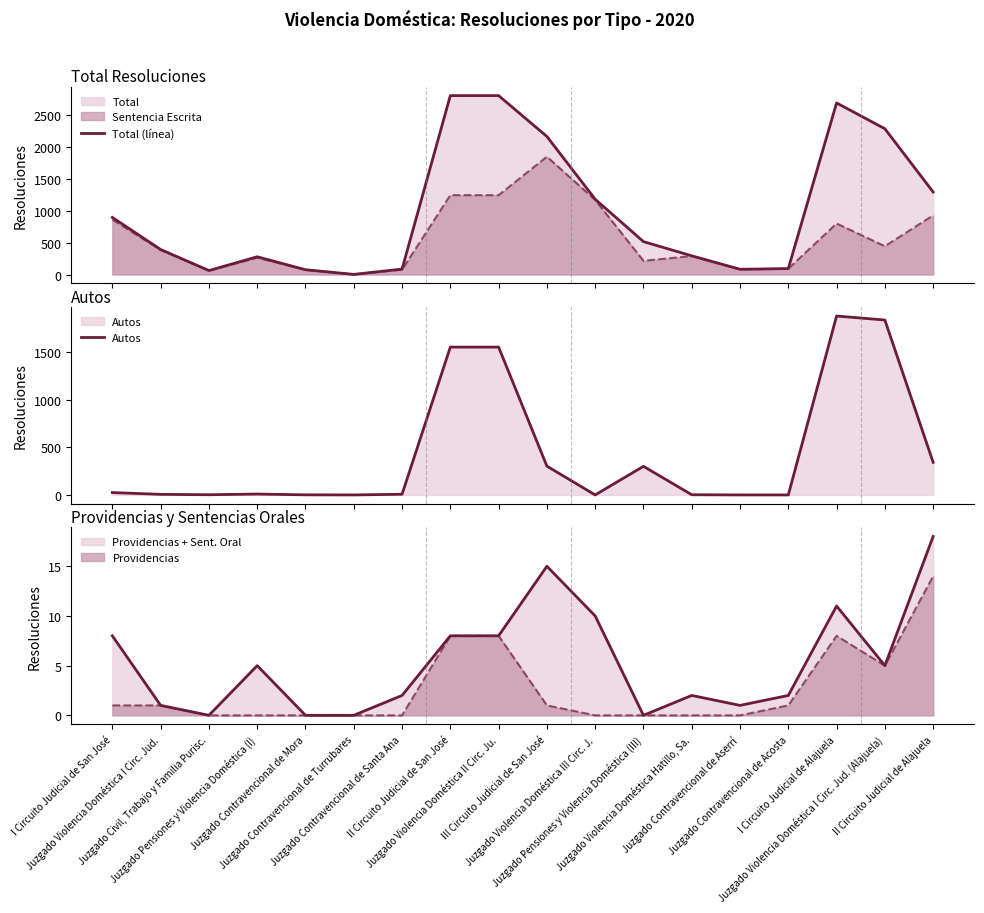

True or false: Total (línea) and Autos intersect in this chart.

False